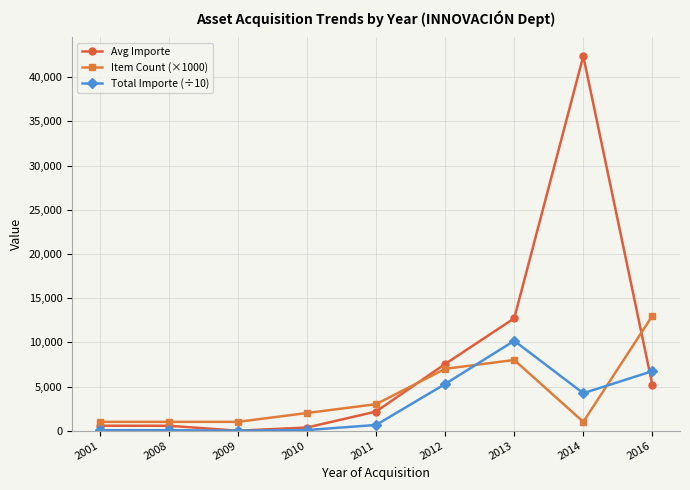

The Avg Importe series shows 563.5 at 2001. True or false?

True